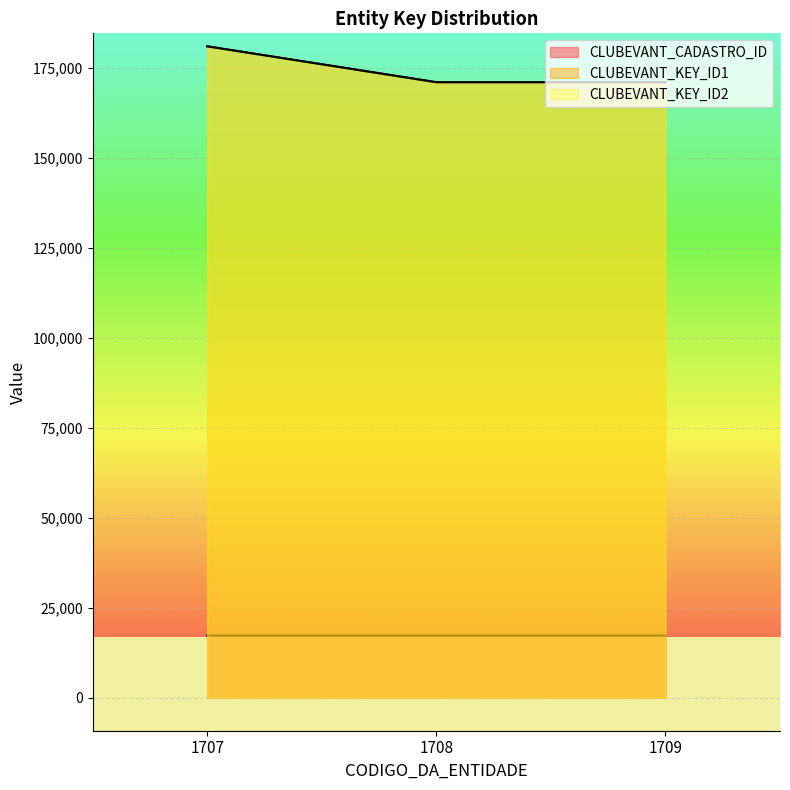

Reading right to left, list all the values displayed in this chart.

CLUBEVANT_CADASTRO_ID: 17235	17234	17233
CLUBEVANT_KEY_ID1: 171041	171039	181013
CLUBEVANT_KEY_ID2: 171042	171040	181014